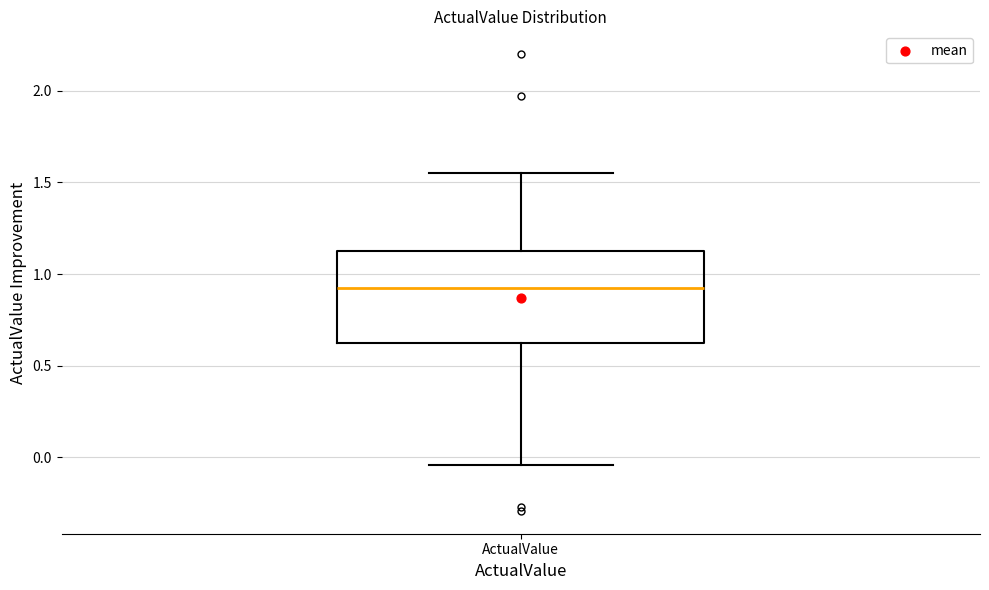

Where is the upper edge of the box for ActualValue on the y-axis? The values are not printed on the chart, so give them approximately, as read against the axis.

1.15